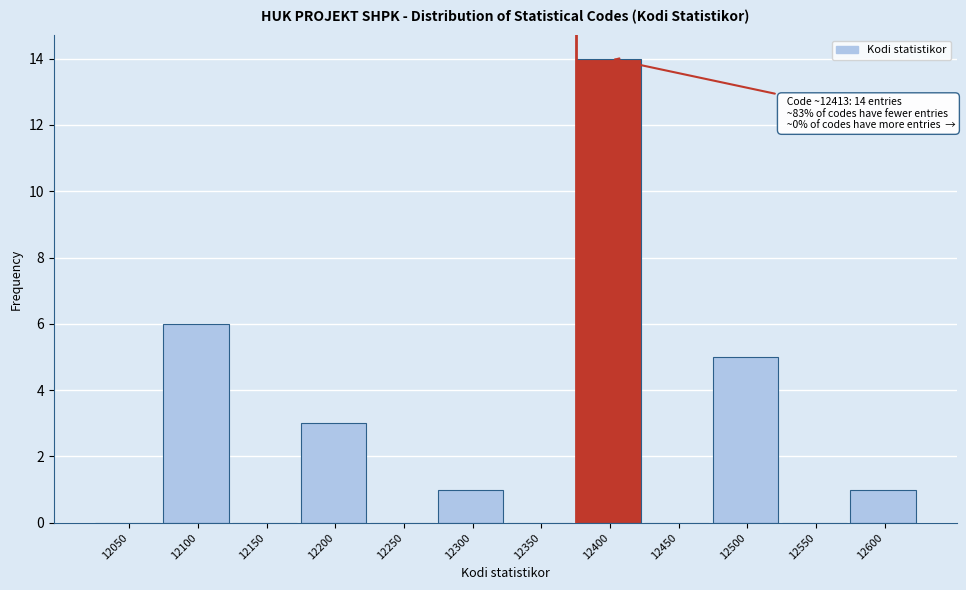

Reading left to right, transcribe all the data shown in this chart.

12050=0	12100=6	12150=0	12200=3	12250=0	12300=1	12350=0	12400=14	12450=0	12500=5	12550=0	12600=1